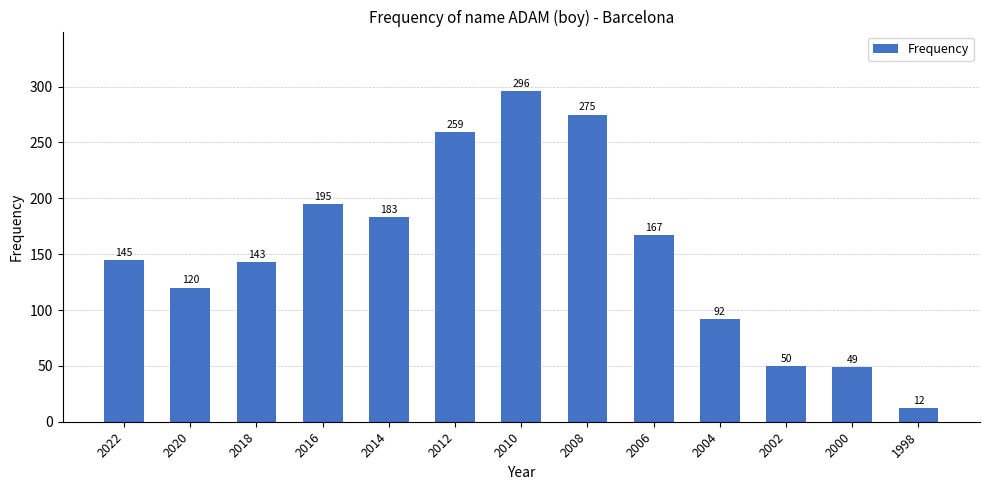

Count the number of categories in the chart.

13